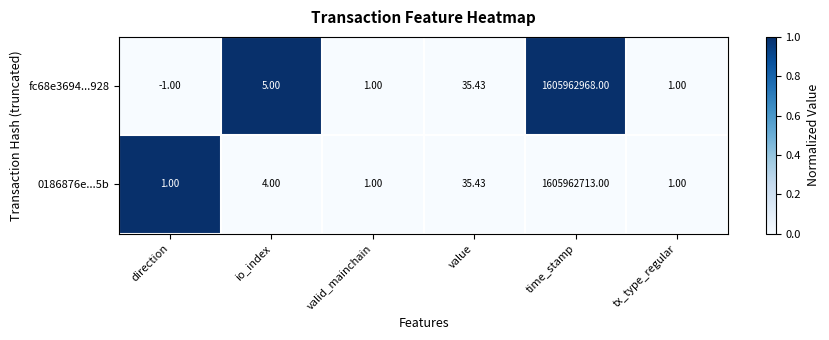

At which label is fc68e3694...928 closest to 802981483?

value